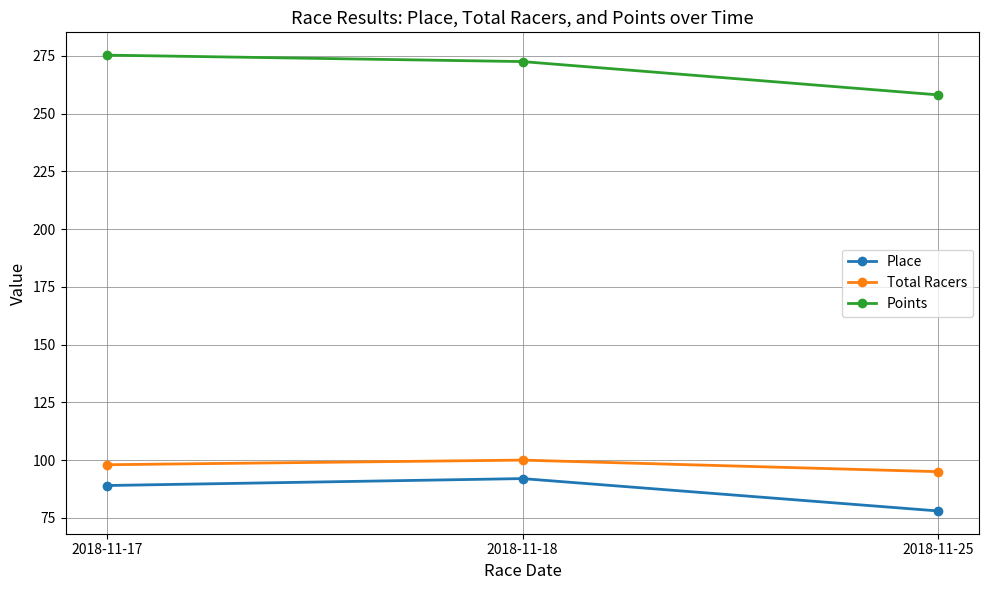

How many values in the Points series are below 272?

1